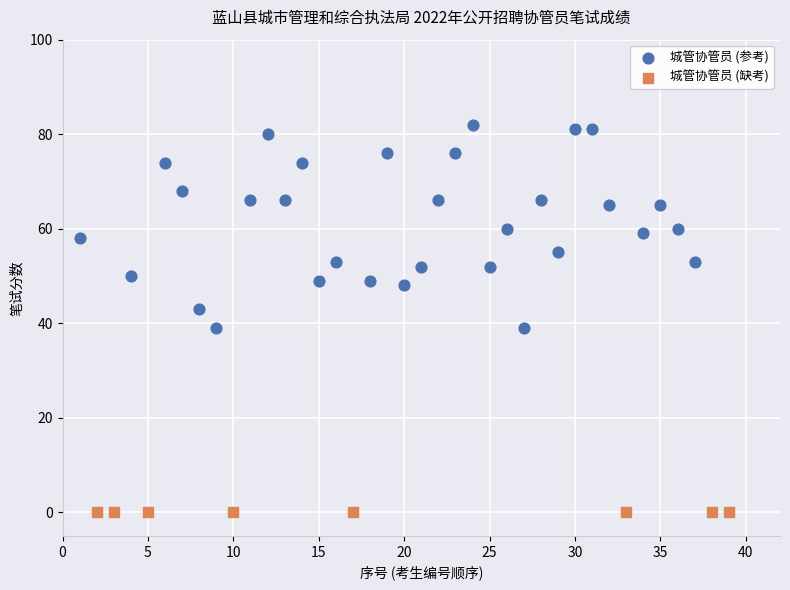

Which series contains the lowest Y value?

城管协管员 (缺考)